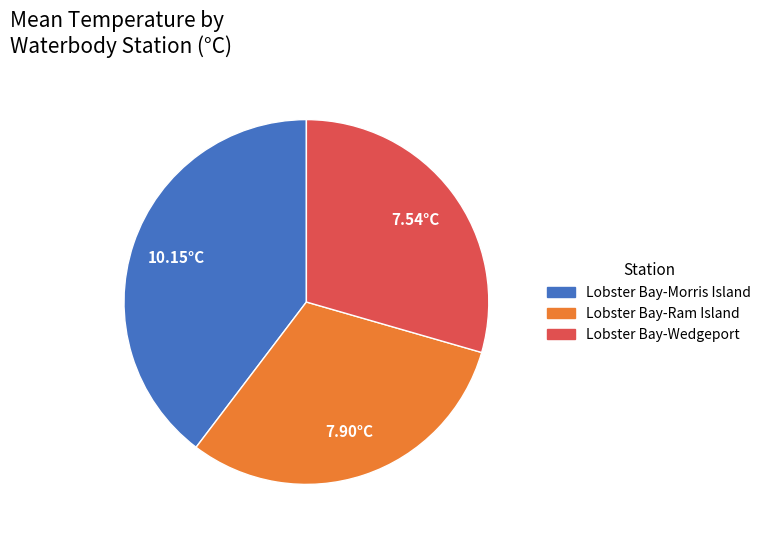

Which has a higher value, Lobster Bay-Morris Island or Lobster Bay-Wedgeport?

Lobster Bay-Morris Island